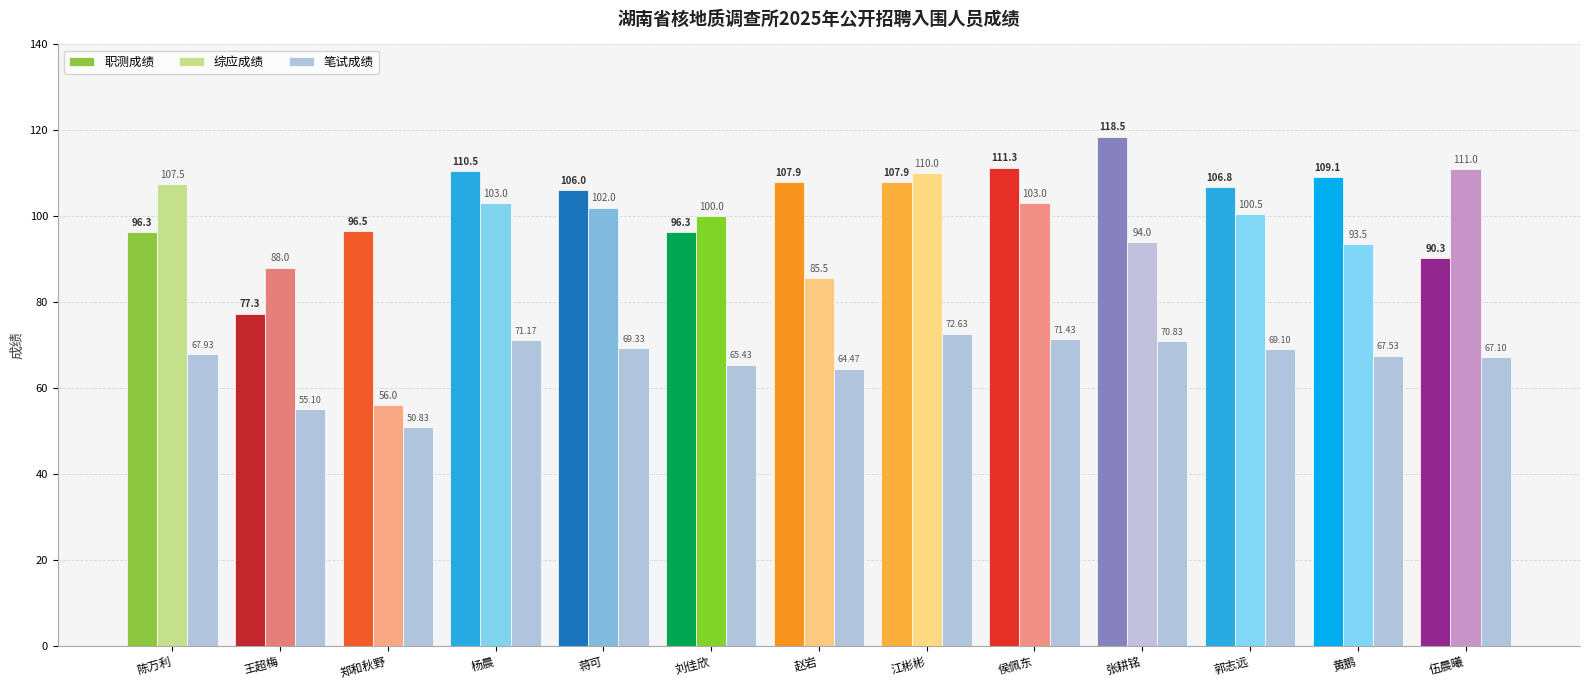

Which series has the largest range (max minus min)?

综应成绩